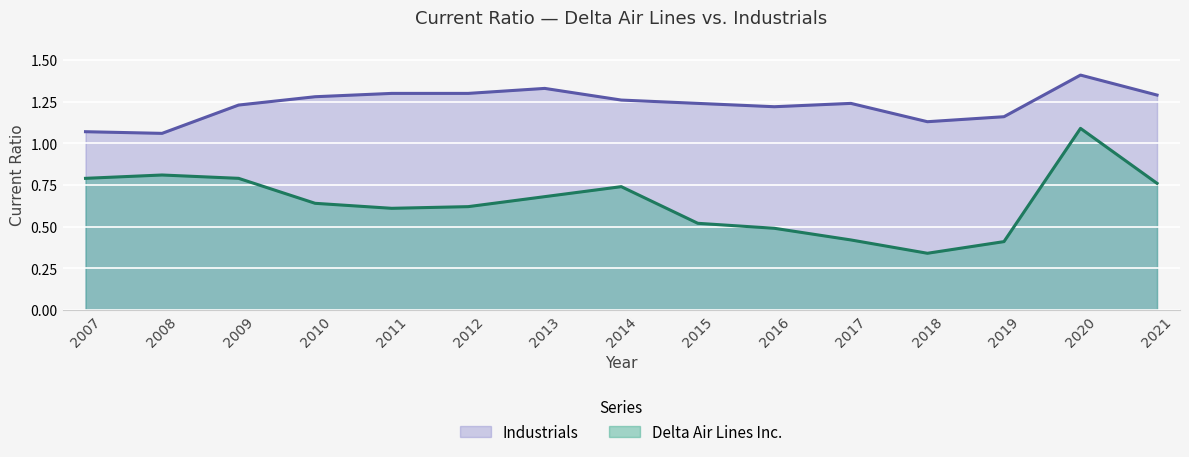

How many interior local valleys does the Delta Air Lines Inc. series have?

2